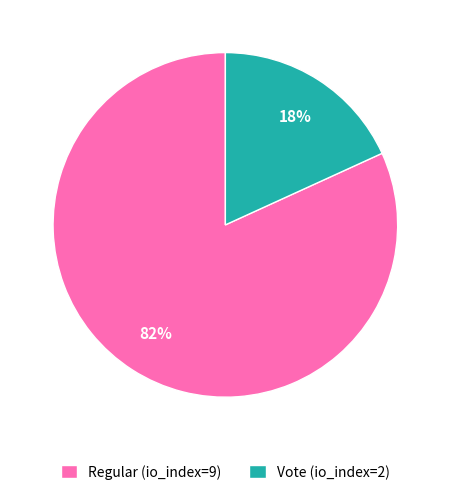

To the nearest percent, what portion does Regular (io_index=9) represent?

82%